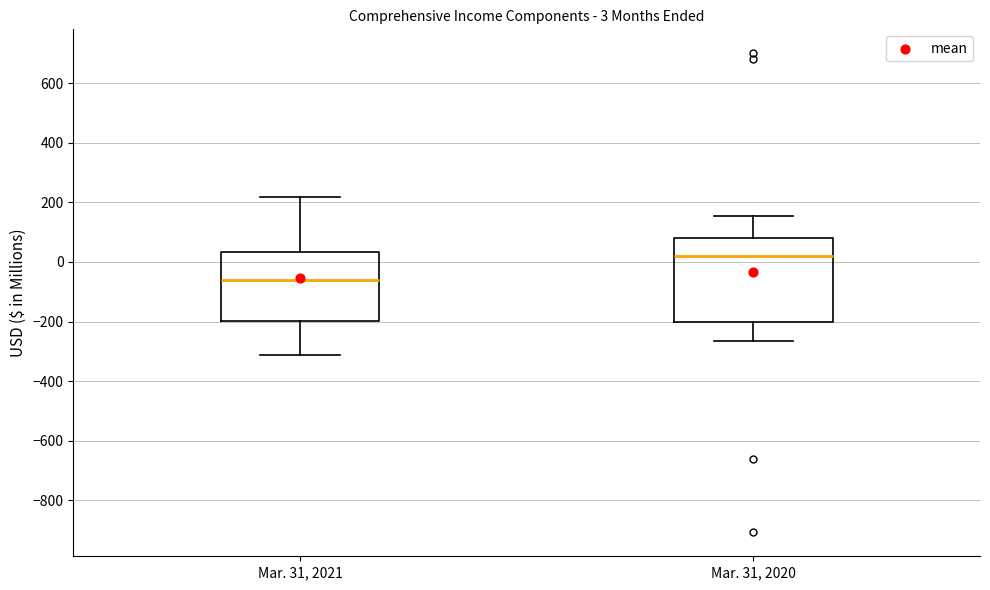

Which box's median line is the lowest?

Mar. 31, 2021